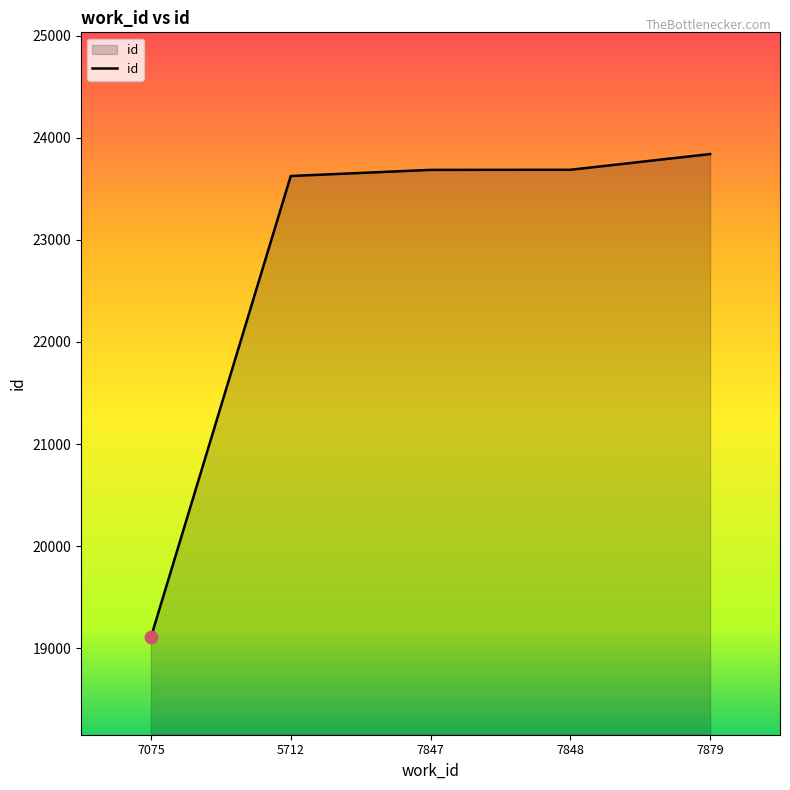

What is the change in value from 5712 to 7848?

+61